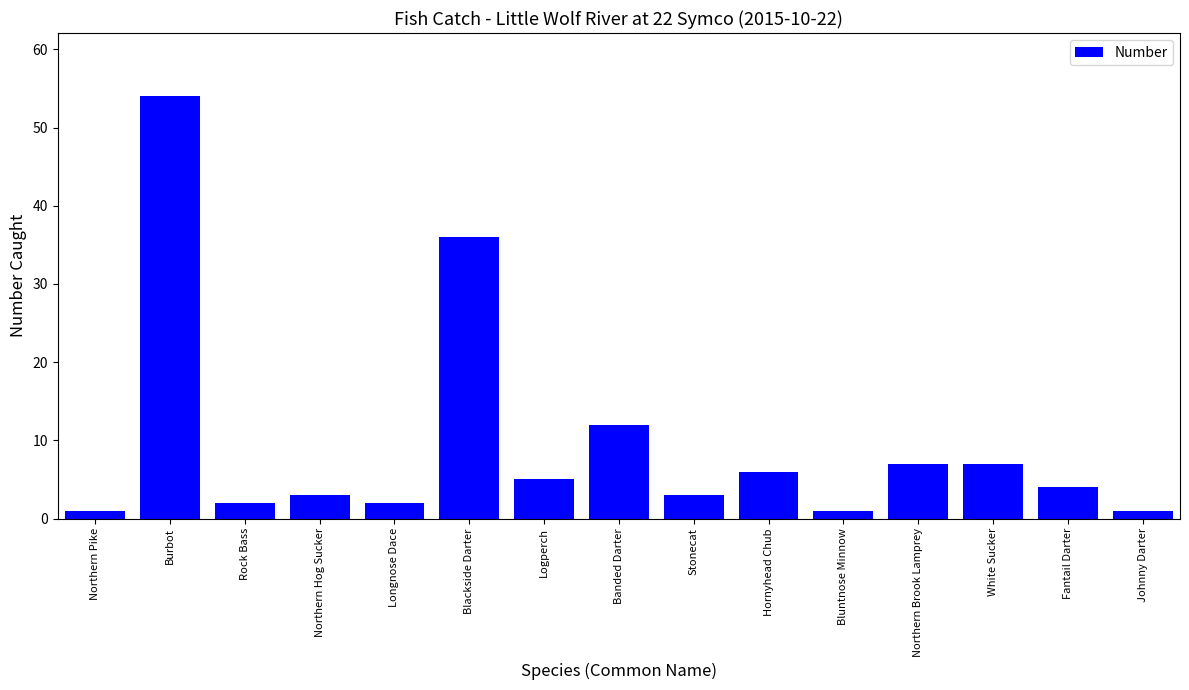

True or false: the data shows 2 at White Sucker.

False